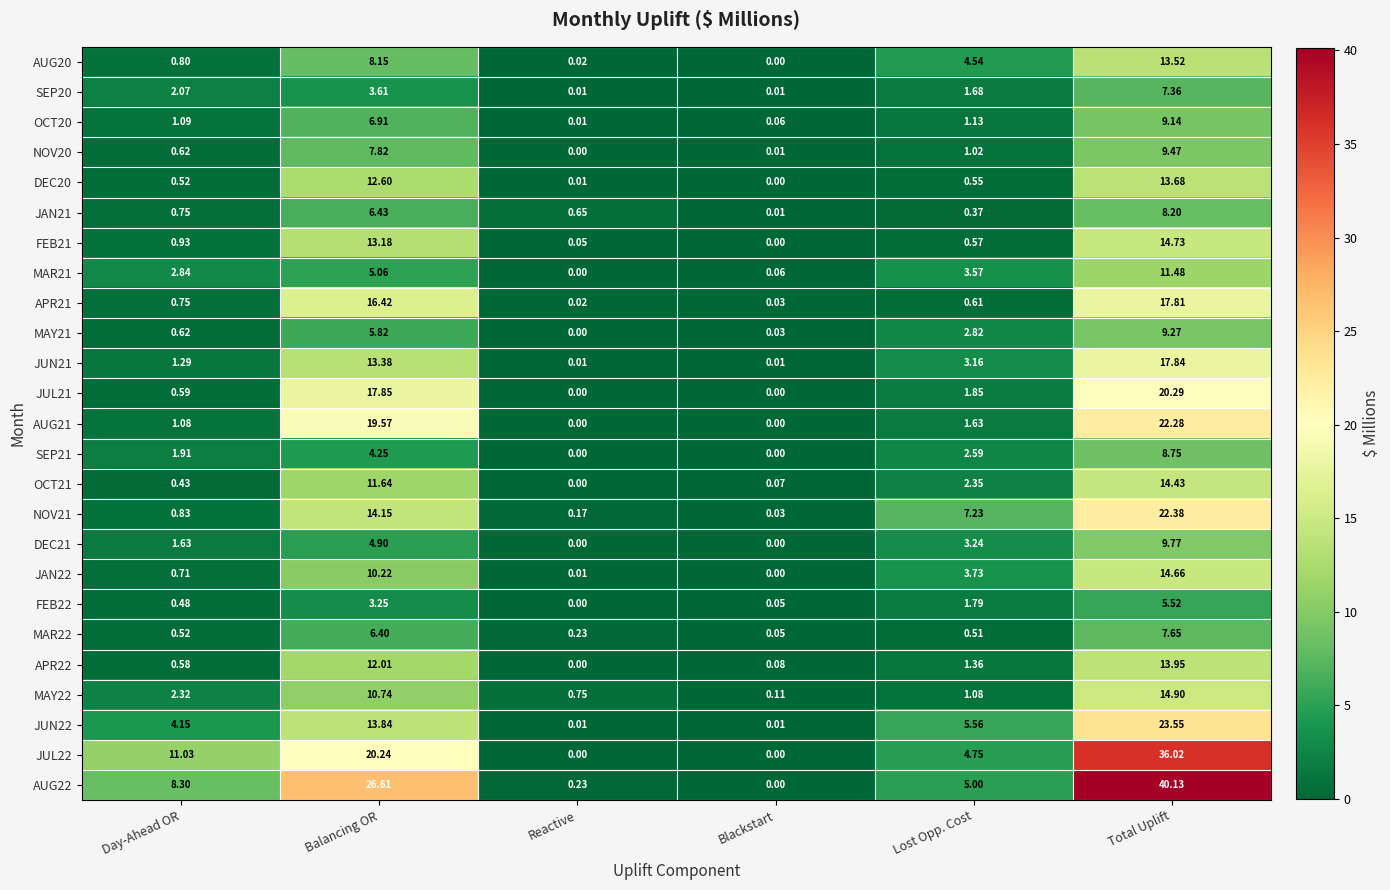

List the labels in order of OCT21 value, smallest first.

Reactive, Blackstart, Day-Ahead OR, Lost Opp. Cost, Balancing OR, Total Uplift